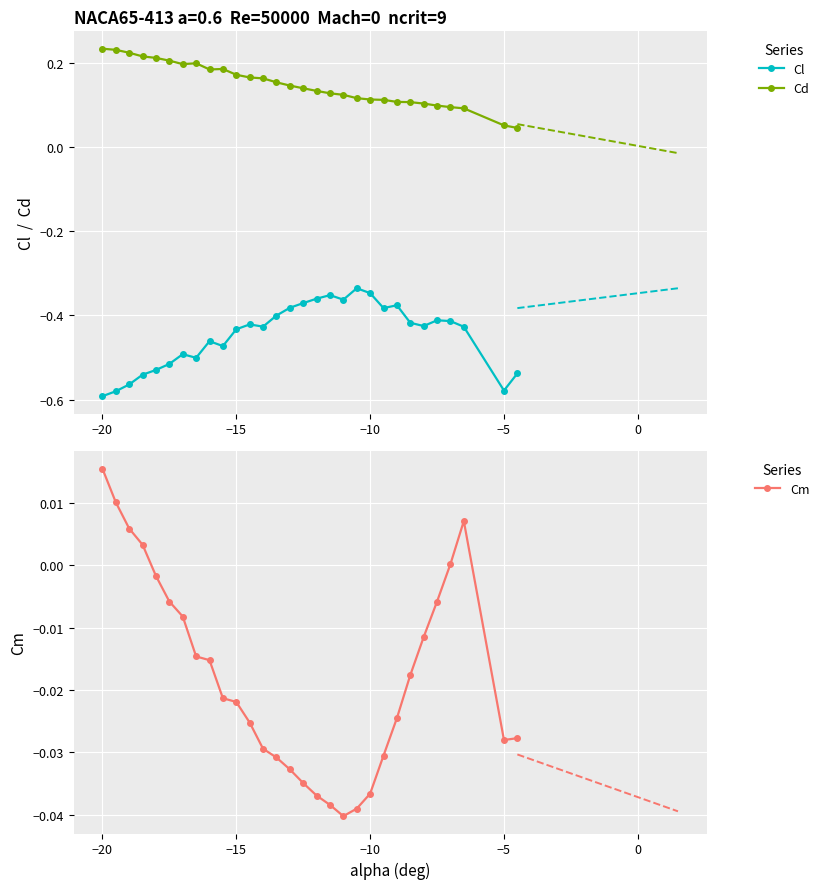

How many distinct data groups are displayed?

3